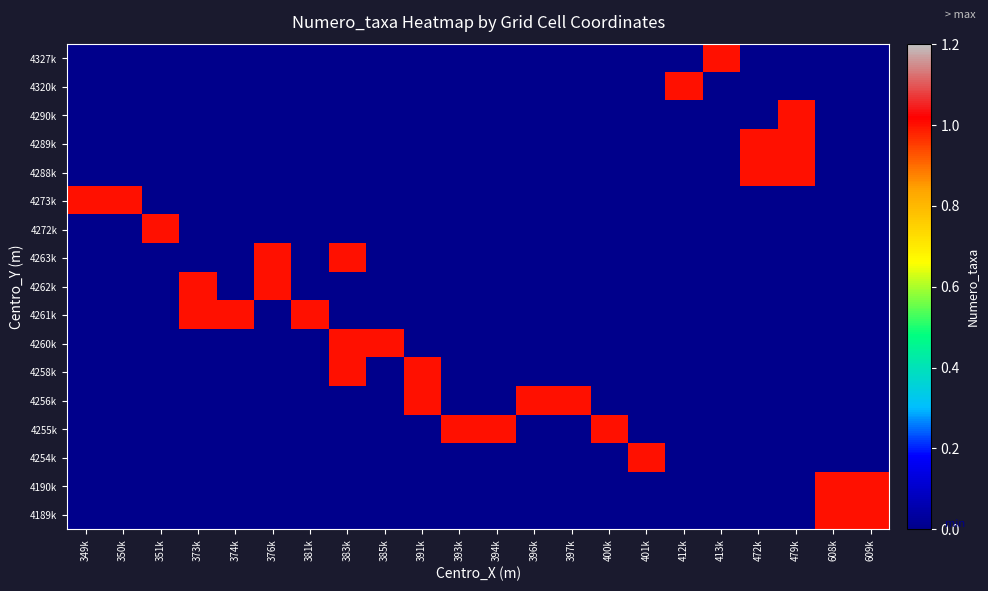

Which category has the highest value across all series?

413k